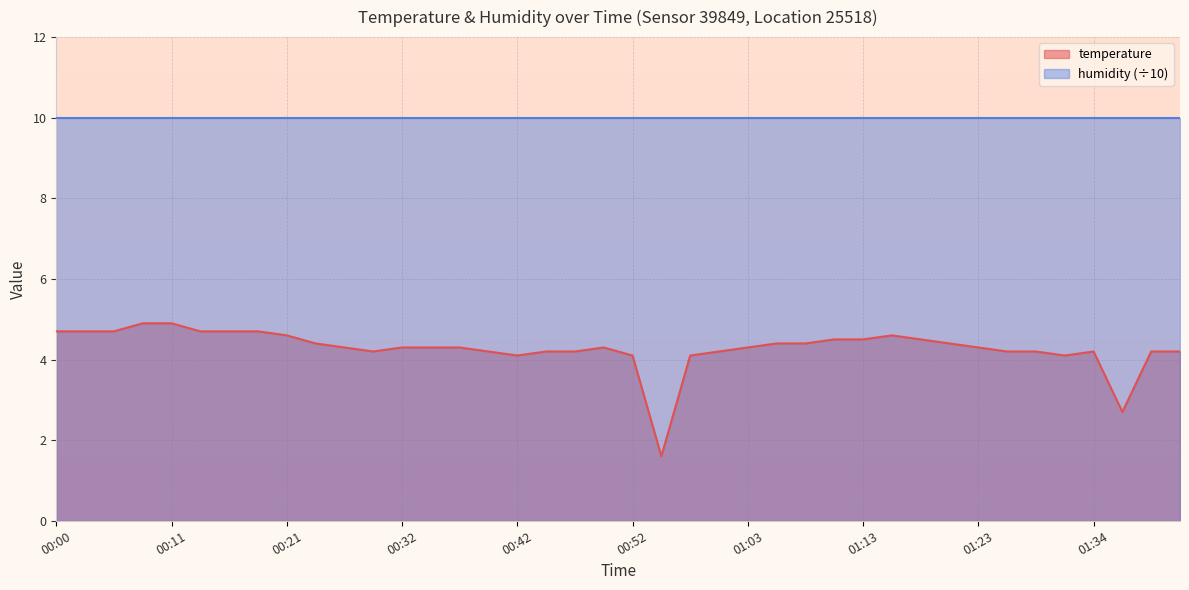

At which label does the data first exceed 4?

00:00